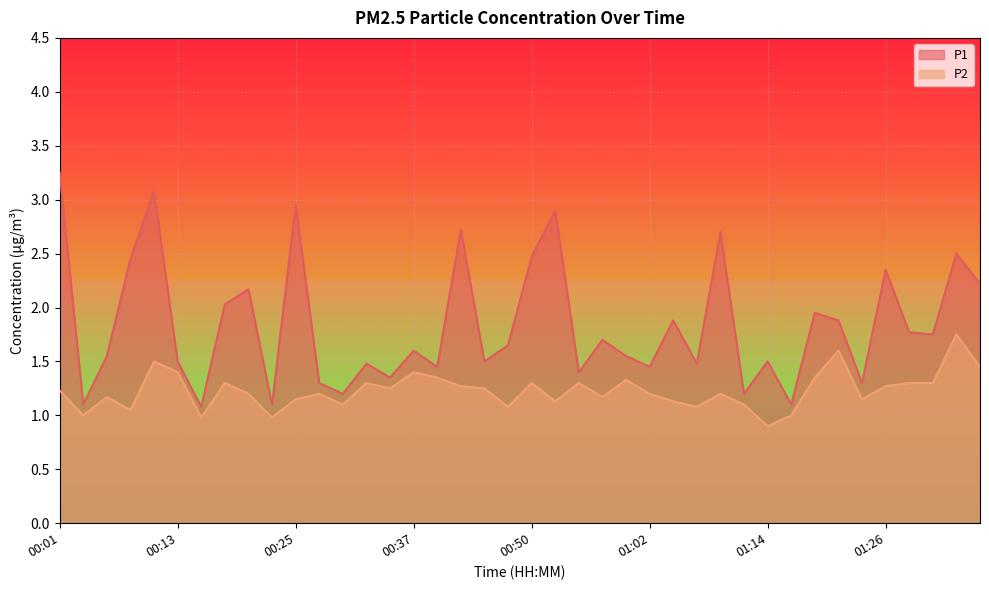

Which series changed the most between 00:15 and 01:34?

P1